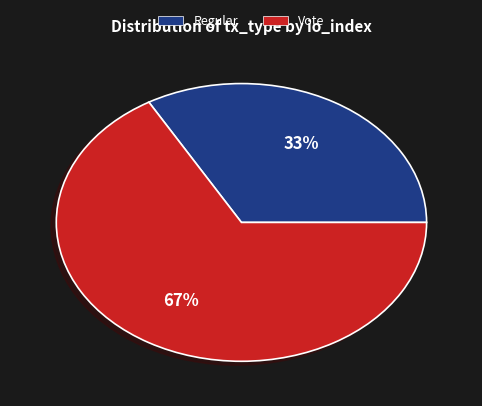

To the nearest percent, what is the combined percentage of Regular and Vote?

100%